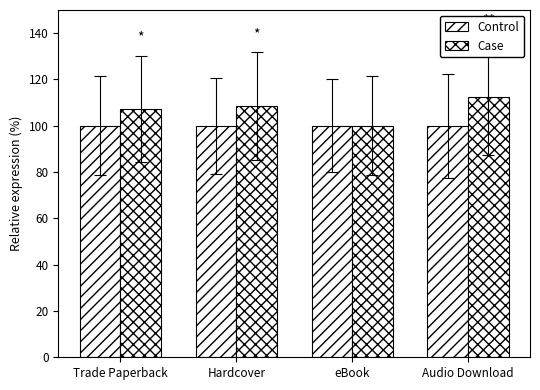

How many groups of bars are there?

4